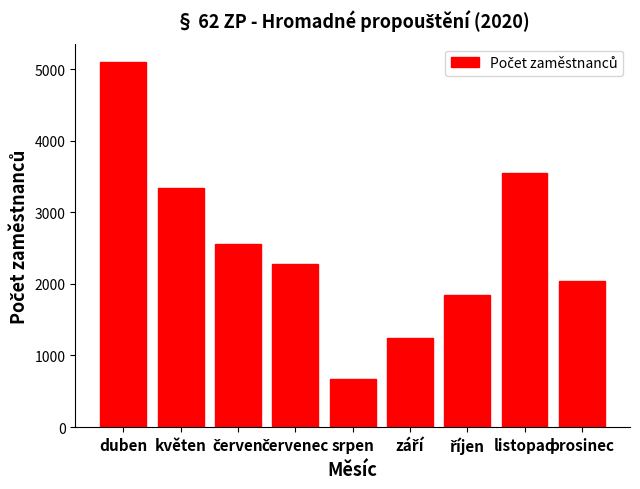

What is the change in value from květen to srpen?

-2680